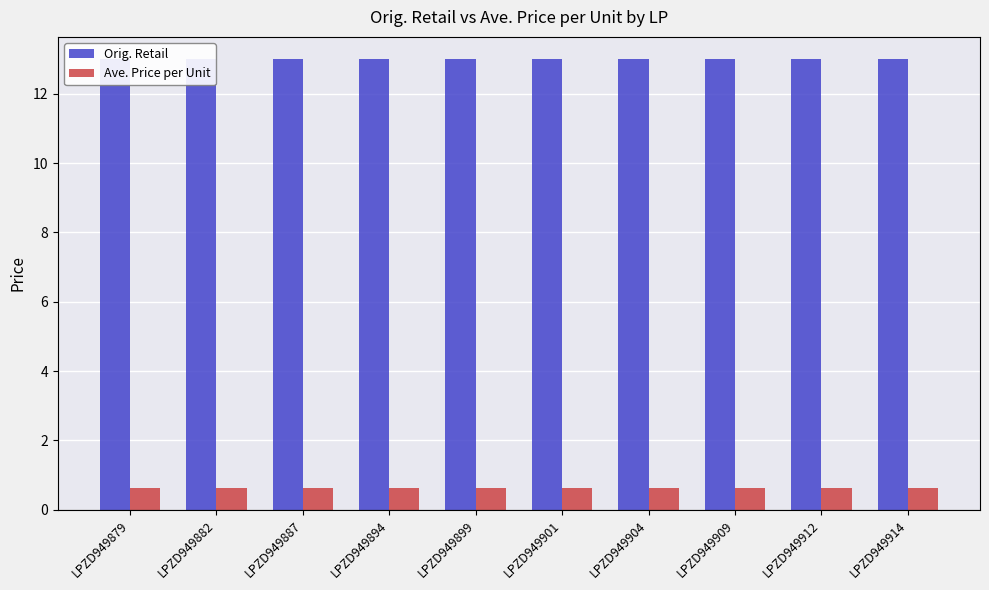

Rank the series at LPZD949901 from lowest to highest value.

Ave. Price per Unit, Orig. Retail